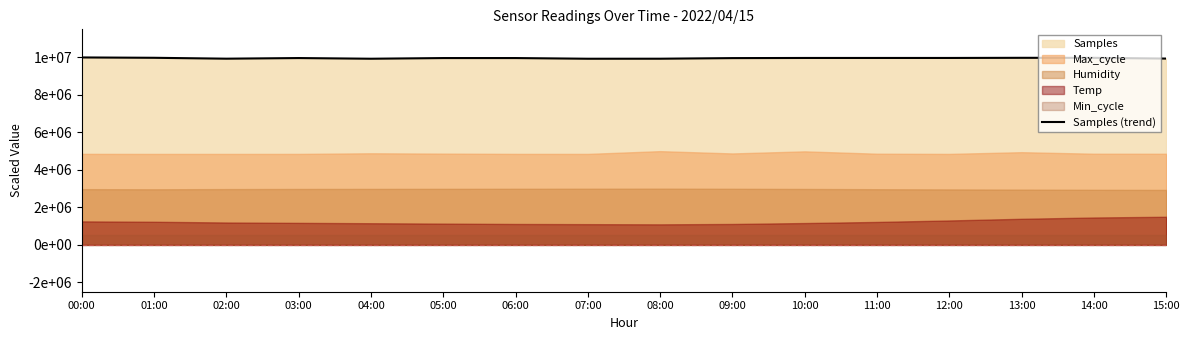

Approximately how many times larger is the value at 07:00 compared to 04:00?

1.0